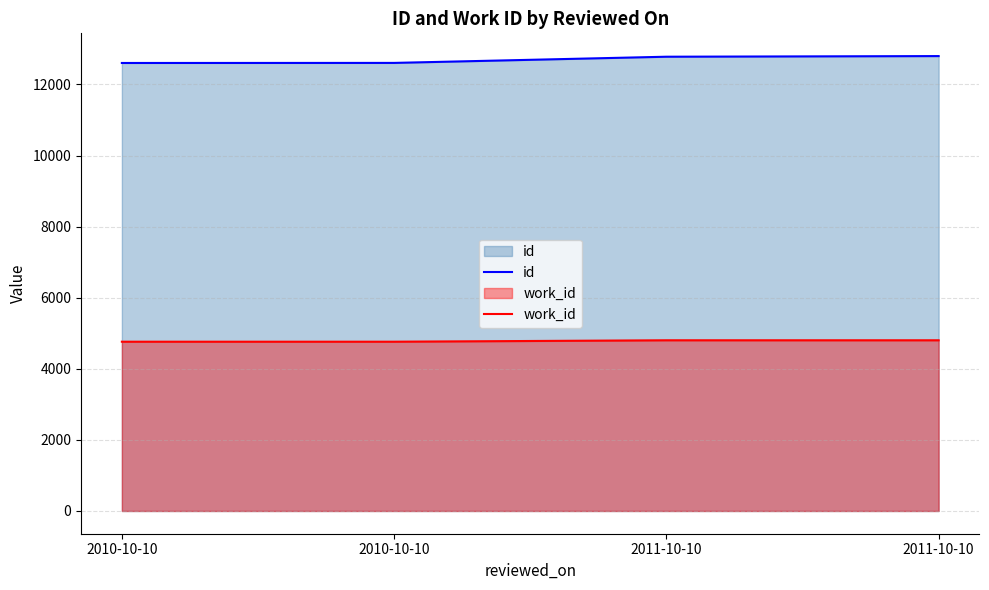

List the labels in order of work_id value, largest first.

2011-10-10, 2011-10-10, 2010-10-10, 2010-10-10